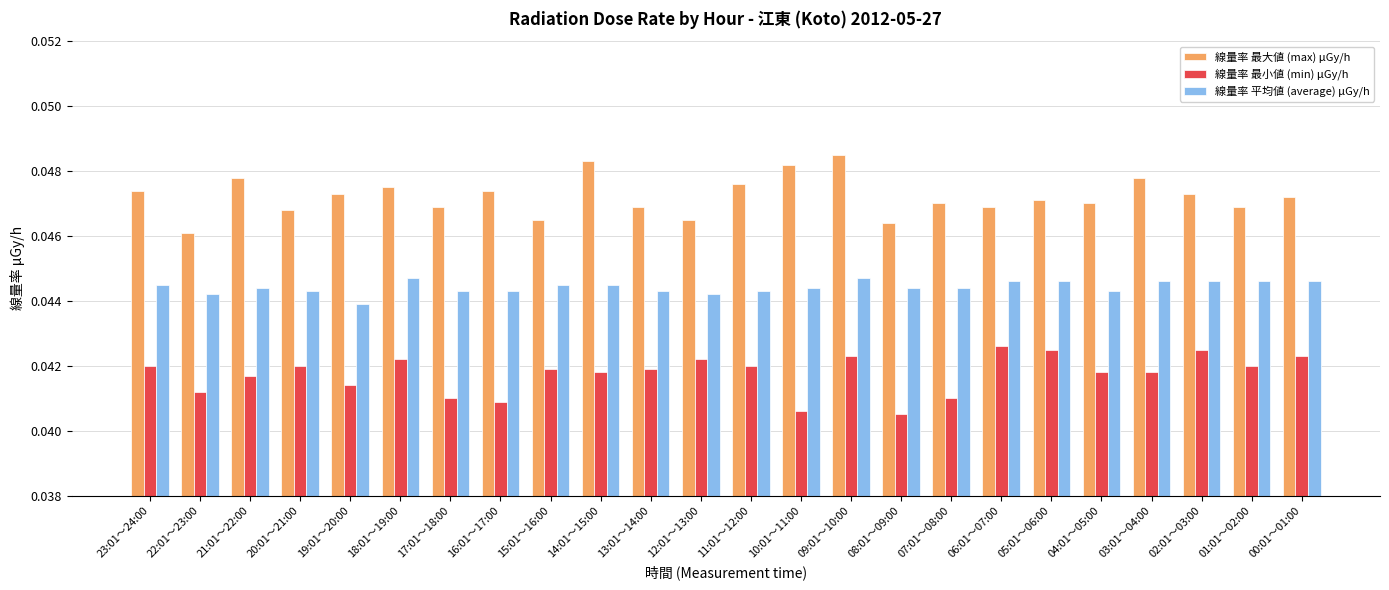

Is it true that 線量率 最小値 (min) μGy/h equals 0.1 at 03:01～04:00?

False